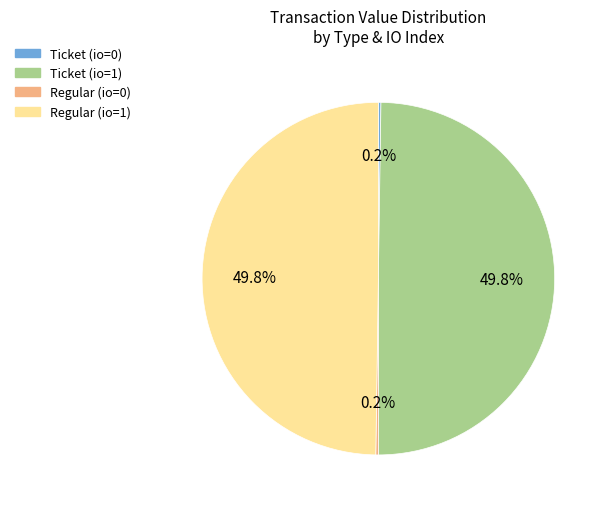

Combined, do Ticket (io=1) and Regular (io=1) account for over 50%?

Yes